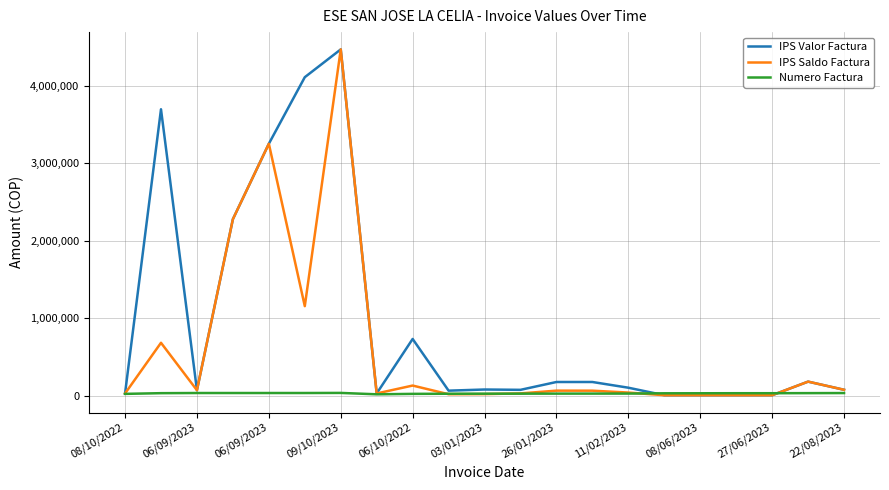

True or false: Numero Factura has more than 0 points higher than both neighbors.

True